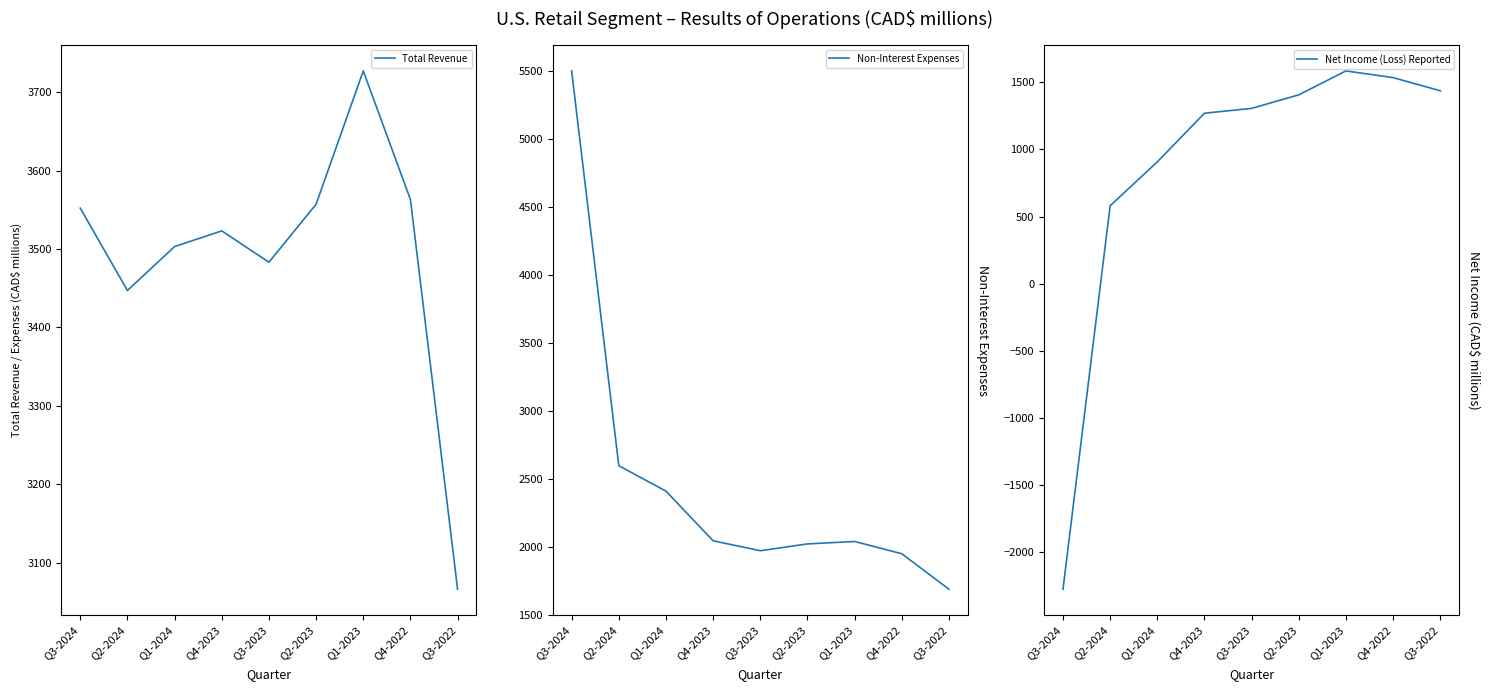

Reading left to right, extract all data points from this chart.

Total Revenue: Q3-2024=3552	Q2-2024=3447	Q1-2024=3503	Q4-2023=3523	Q3-2023=3483	Q2-2023=3557	Q1-2023=3727	Q4-2022=3563	Q3-2022=3066
Non-Interest Expenses: Q3-2024=5498	Q2-2024=2597	Q1-2024=2410	Q4-2023=2045	Q3-2023=1972	Q2-2023=2022	Q1-2023=2040	Q4-2022=1950	Q3-2022=1689
Net Income (Loss) Reported: Q3-2024=-2275	Q2-2024=580	Q1-2024=907	Q4-2023=1269	Q3-2023=1305	Q2-2023=1406	Q1-2023=1584	Q4-2022=1534	Q3-2022=1436